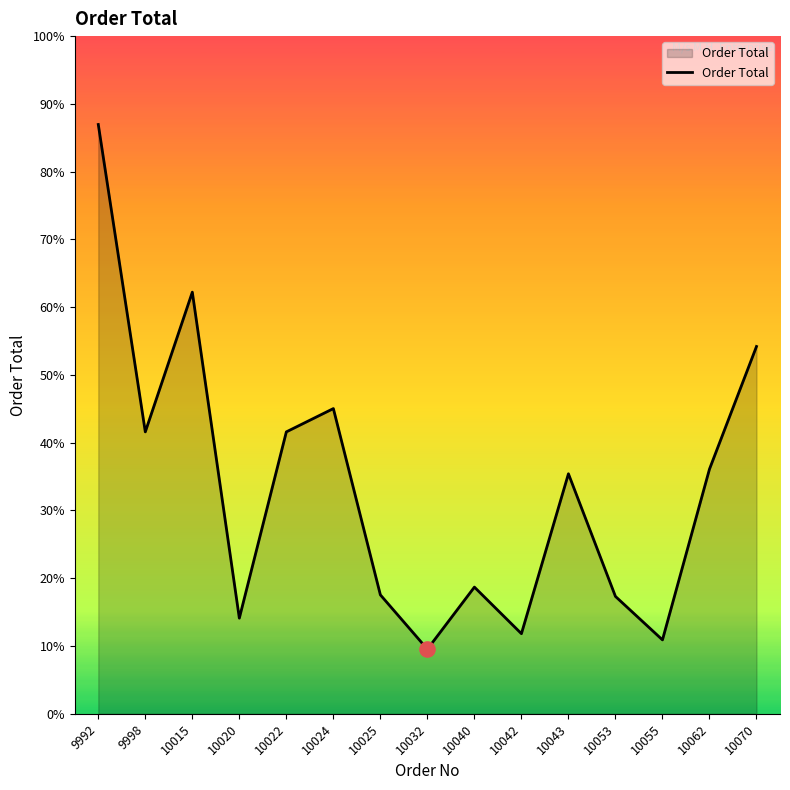

What is the ratio of the value at 9998 to the value at 10053?

2.4